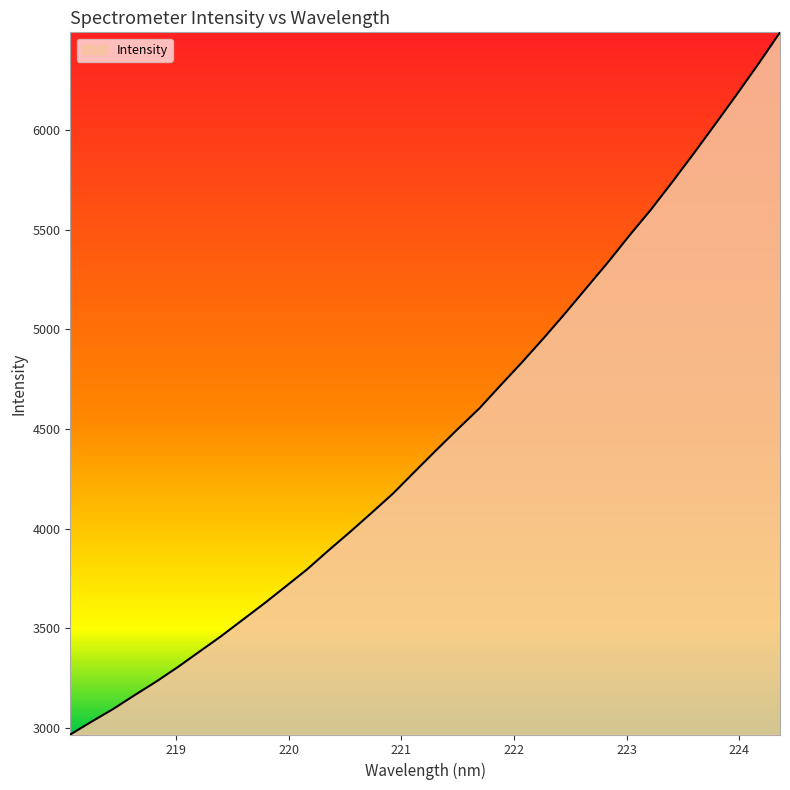

What is the difference between the maximum and minimum values?

3522.5